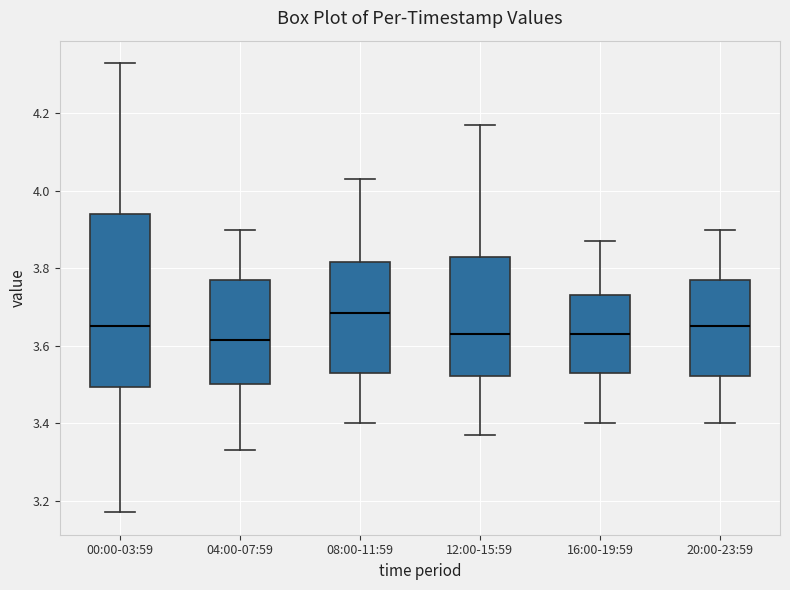

Which box is the tallest, from its lower edge to its upper edge?

00:00-03:59